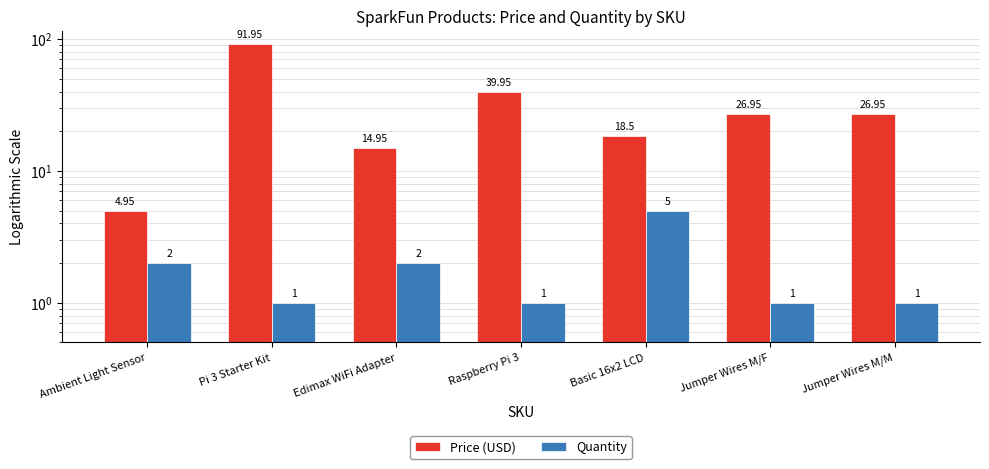

Which series has the largest total across all categories?

Price (USD)